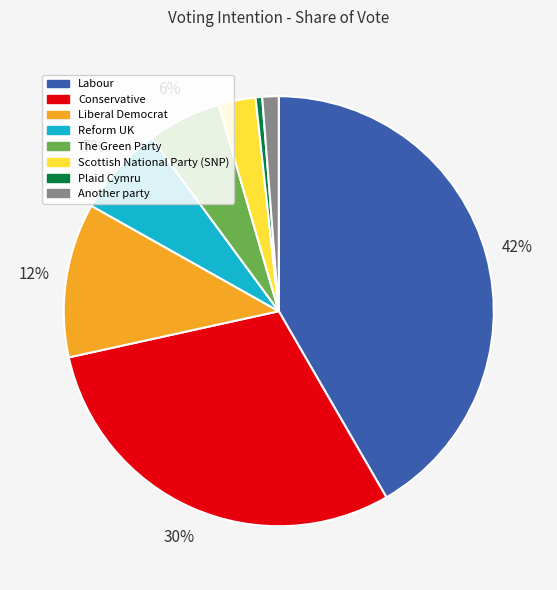

Count the number of slices in the pie.

8